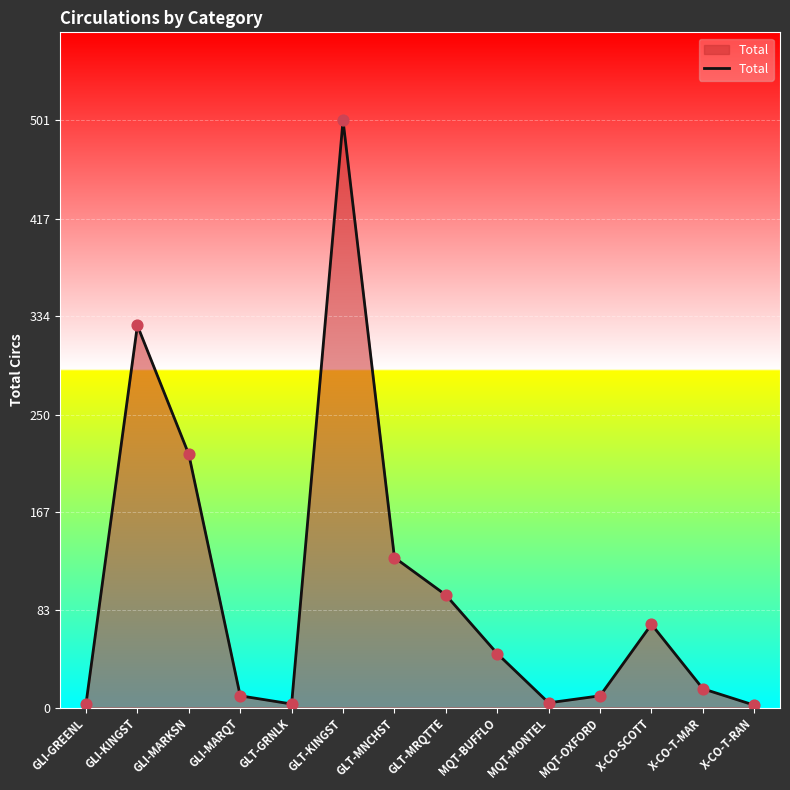

Approximately how many times larger is the value at GLT-KINGST compared to GLI-GREENL?

167.0